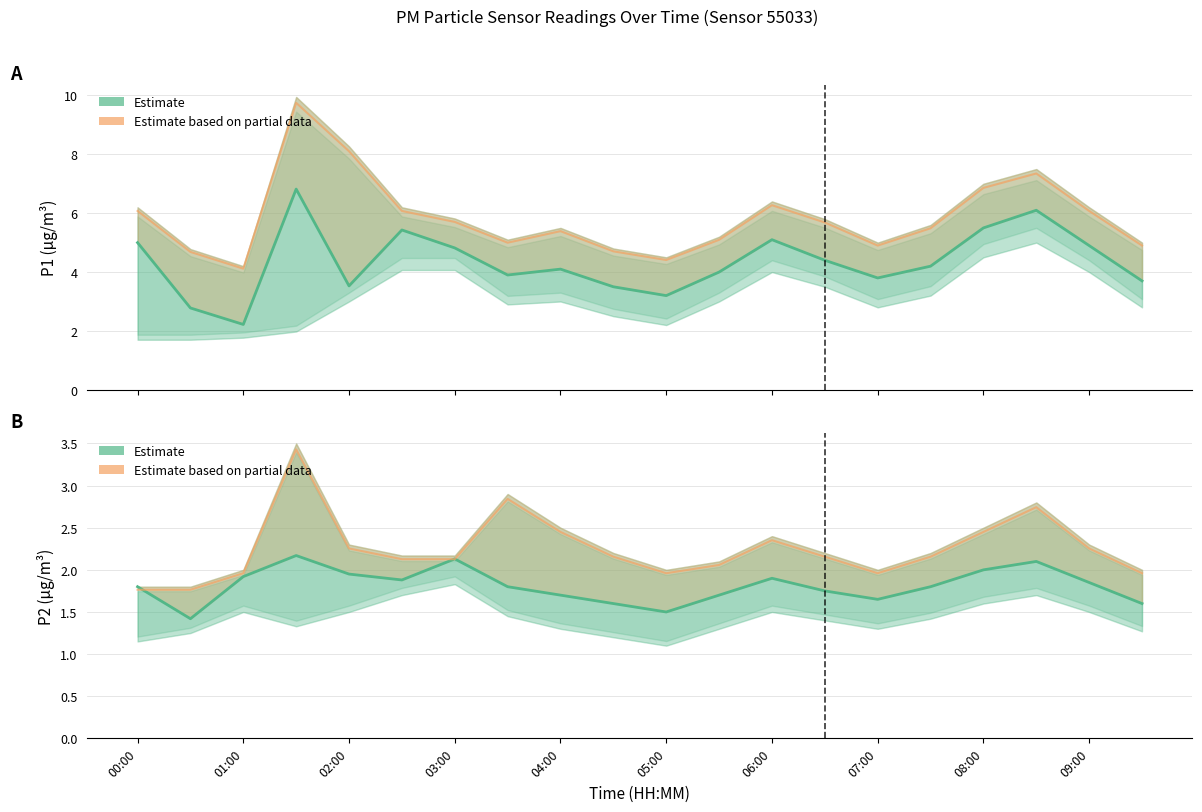

True or false: P1 Partial Estimate has more than 1 points higher than both neighbors.

True